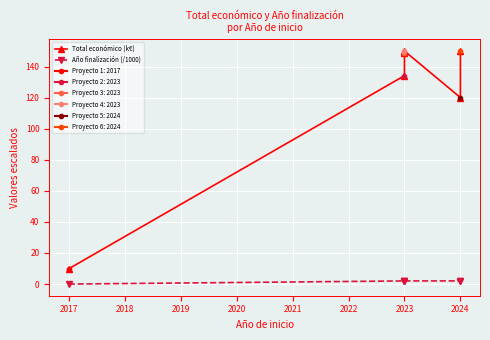

What is the sum of all Año finalización (/1000) values?

10.1